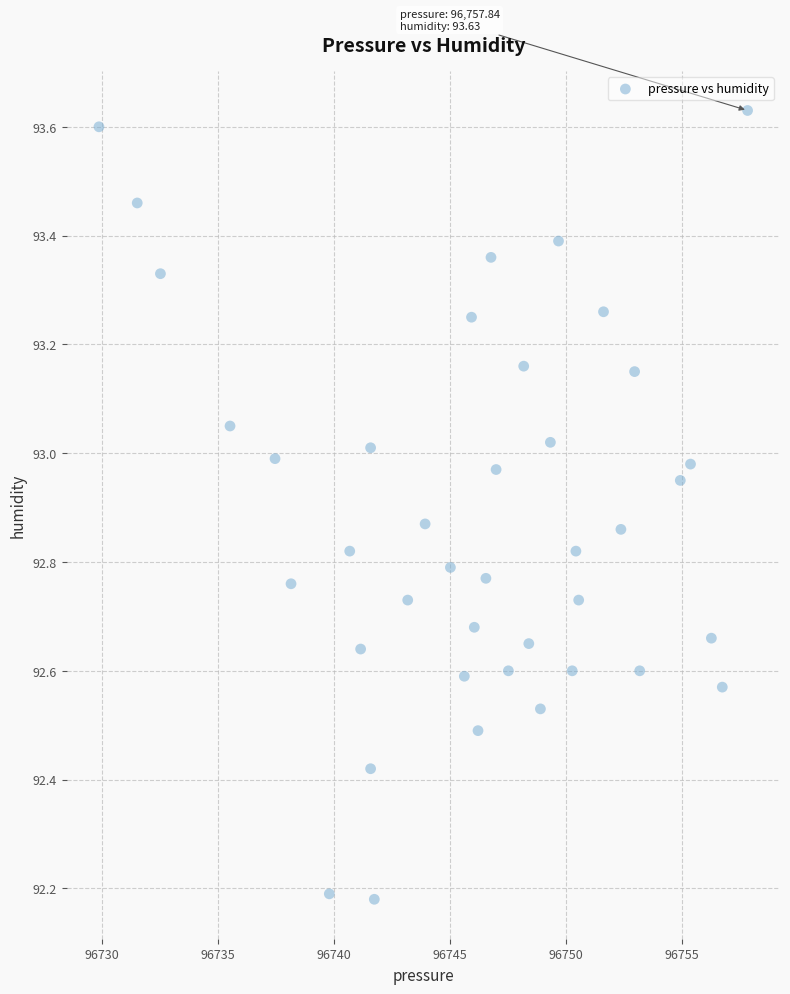

What is the range of X values (max minus min)?

28.0